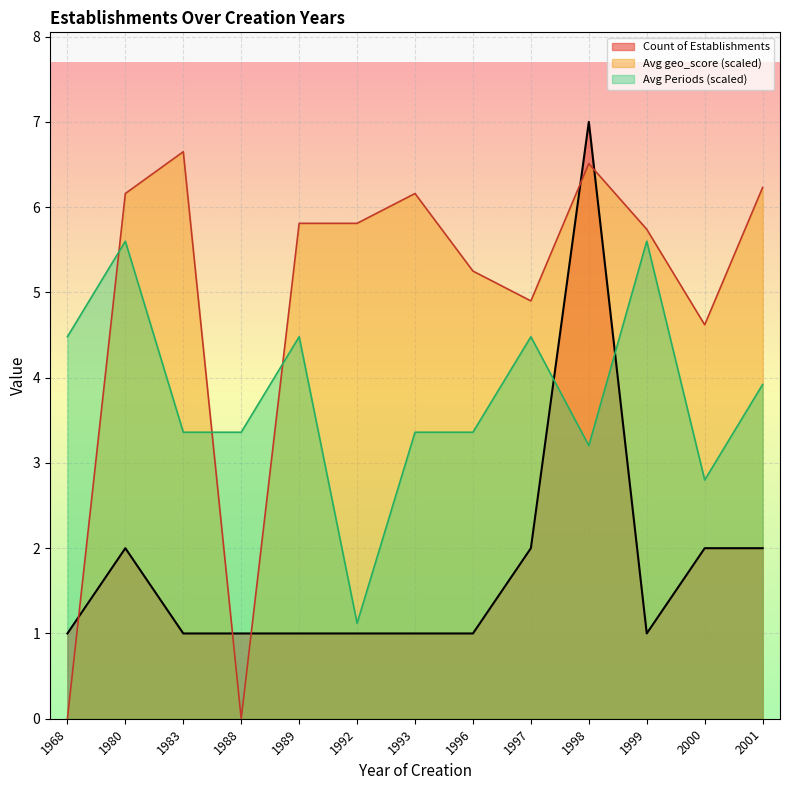

What value does the Count of Establishments series have at 2000?

2.0